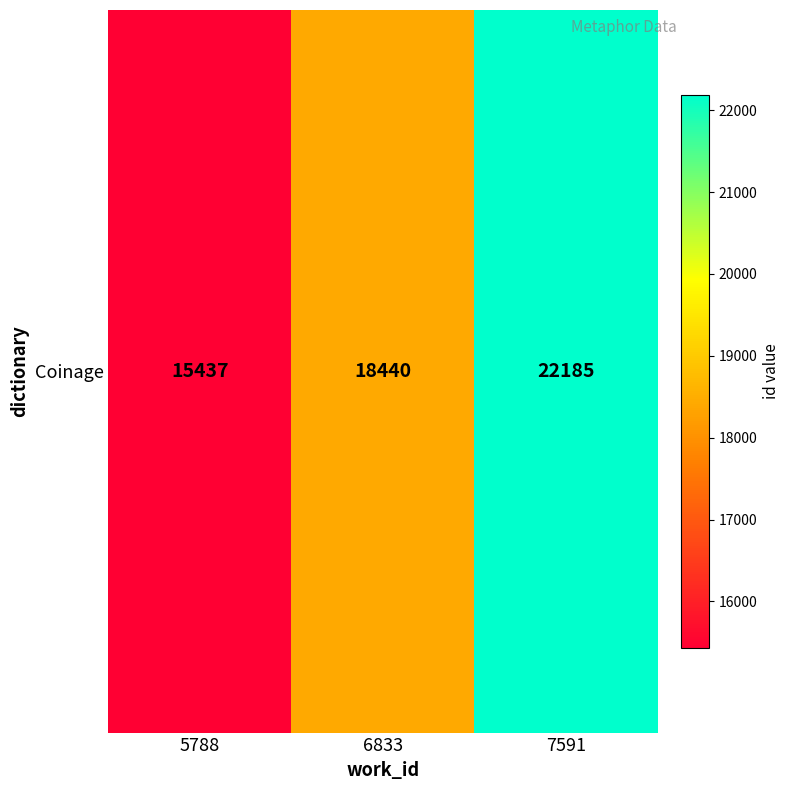

Where is the data nearest to the value 18811?

6833